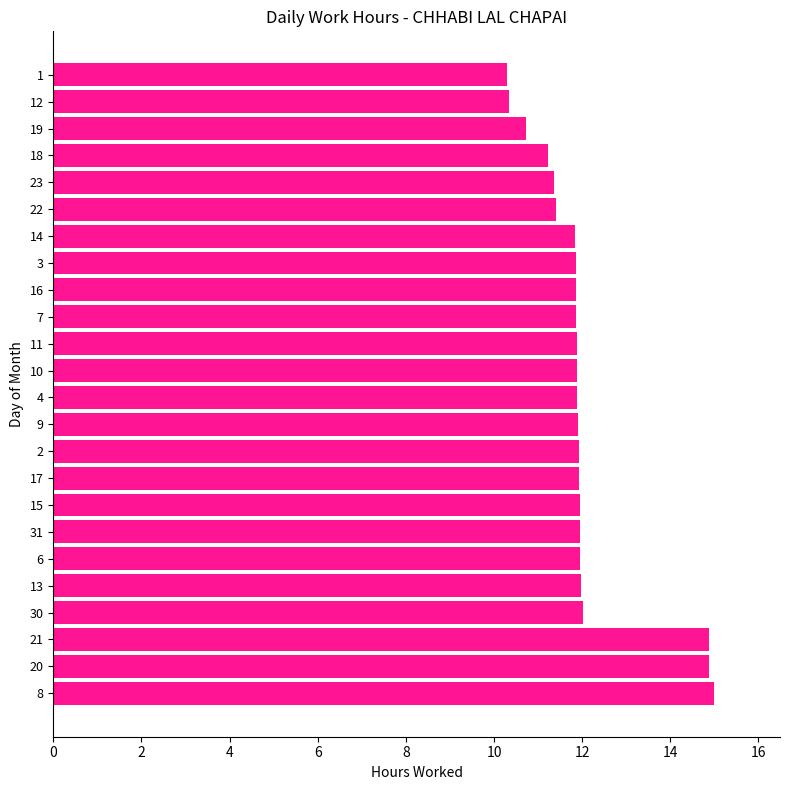

What is the smallest value displayed?

10.3